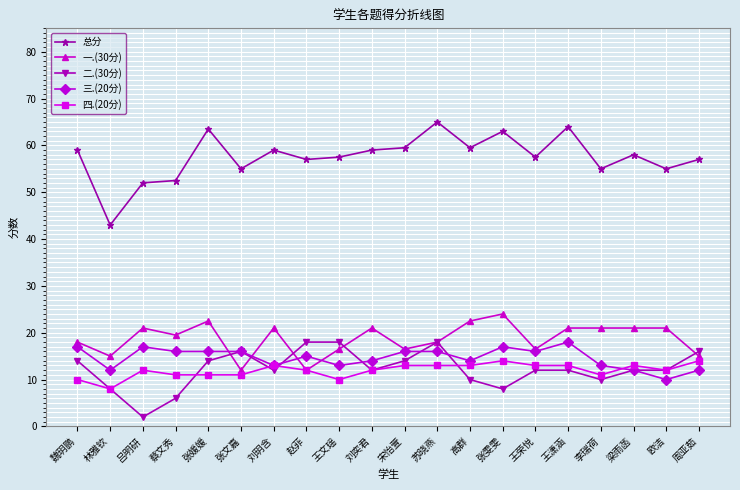

Reading right to left, extract all data points from this chart.

总分: 57.0	55.0	58.0	55.0	64.0	57.5	63.0	59.5	65.0	59.5	59.0	57.5	57.0	59.0	55.0	63.5	52.5	52.0	43.0	59.0
一.(30分): 15.0	21.0	21.0	21.0	21.0	16.5	24.0	22.5	18.0	16.5	21.0	16.5	12.0	21.0	12.0	22.5	19.5	21.0	15.0	18.0
二.(30分): 16.0	12.0	12.0	10.0	12.0	12.0	8.0	10.0	18.0	14.0	12.0	18.0	18.0	12.0	16.0	14.0	6.0	2.0	8.0	14.0
三.(20分): 12.0	10.0	12.0	13.0	18.0	16.0	17.0	14.0	16.0	16.0	14.0	13.0	15.0	13.0	16.0	16.0	16.0	17.0	12.0	17.0
四.(20分): 14.0	12.0	13.0	11.0	13.0	13.0	14.0	13.0	13.0	13.0	12.0	10.0	12.0	13.0	11.0	11.0	11.0	12.0	8.0	10.0